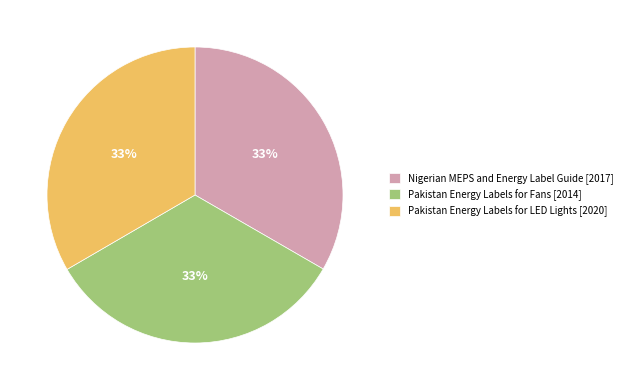

The Pakistan Energy Labels for LED Lights [2020] slice represents 19% of the pie. True or false?

False